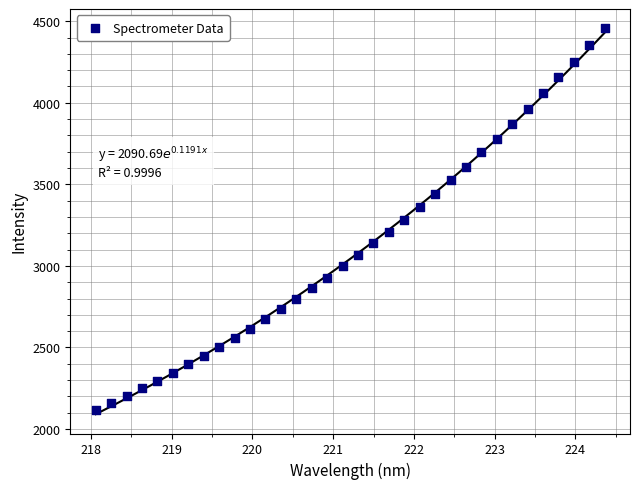

What is the range of Y values (max minus min)?

2341.0